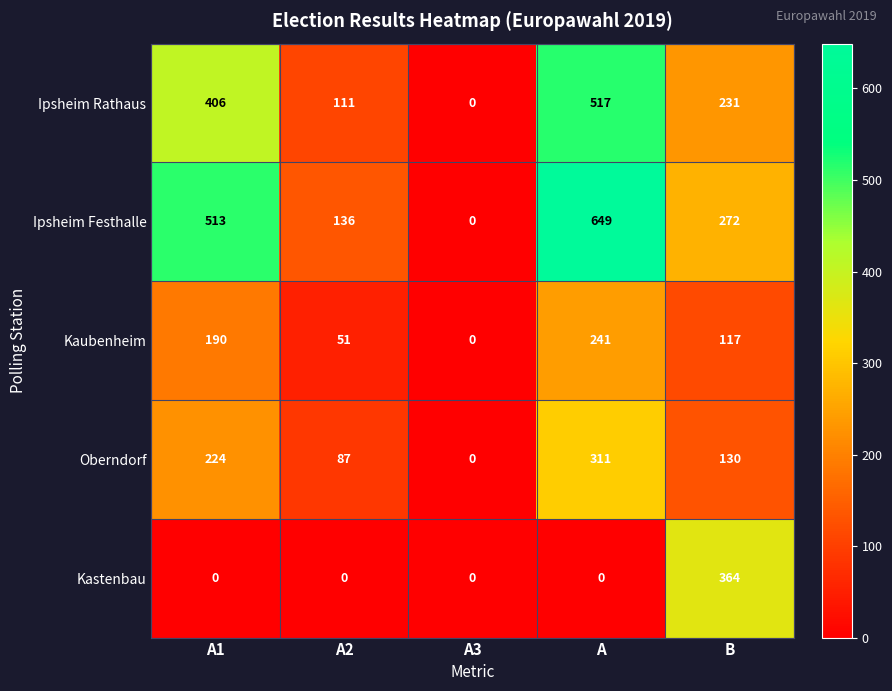

Which series has the largest total across all categories?

Ipsheim Festhalle